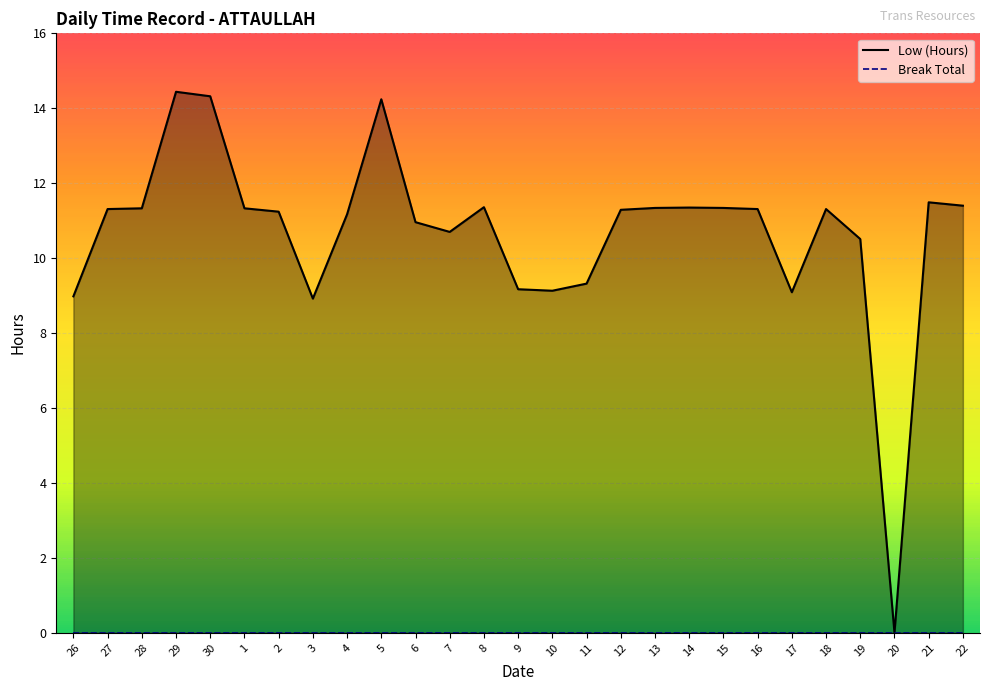

What is the change in value from 2 to 11?

-1.9